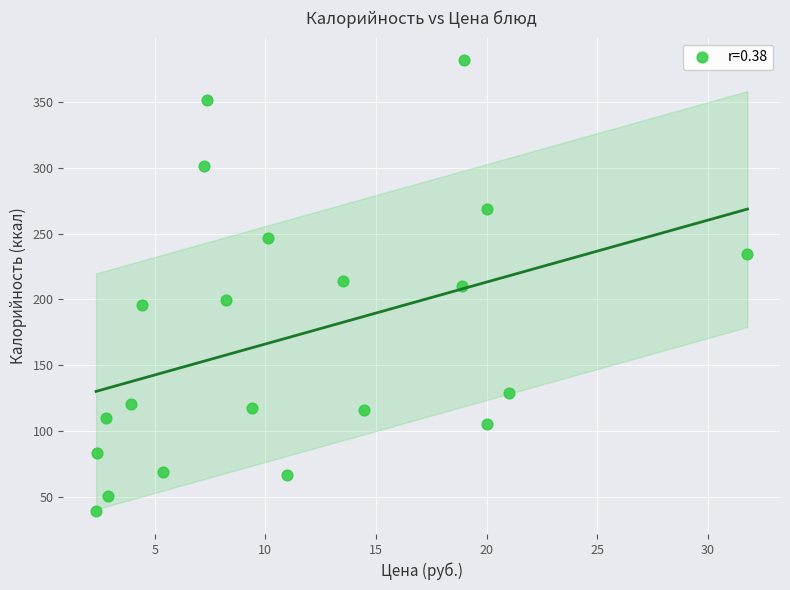

What is the range of Y values (max minus min)?

343.2